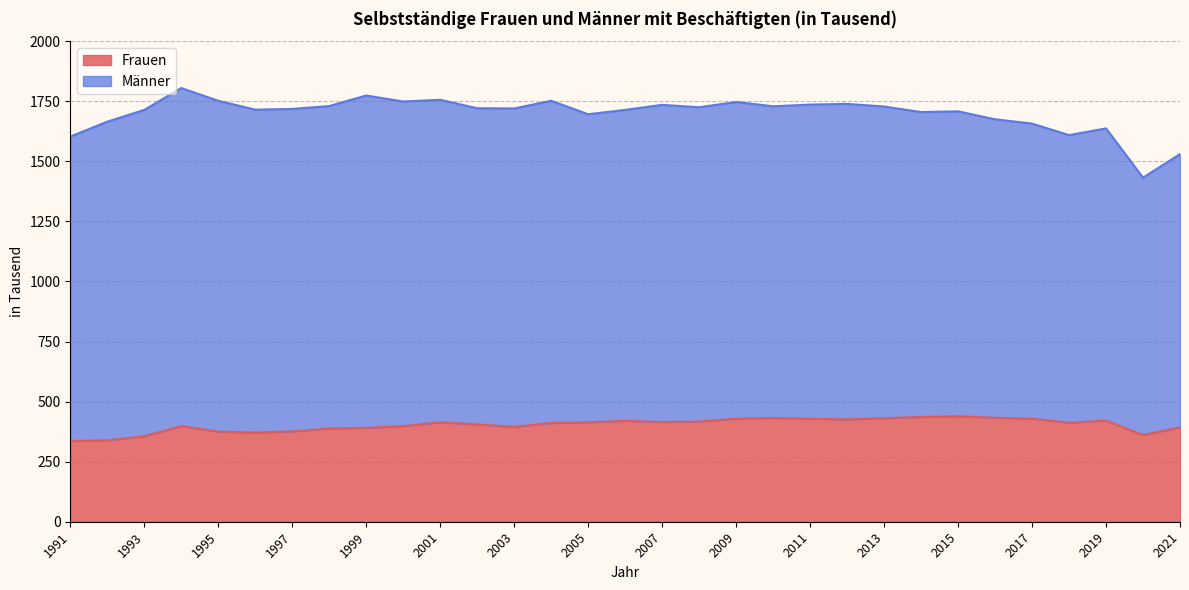

What is the maximum value for Frauen?

439